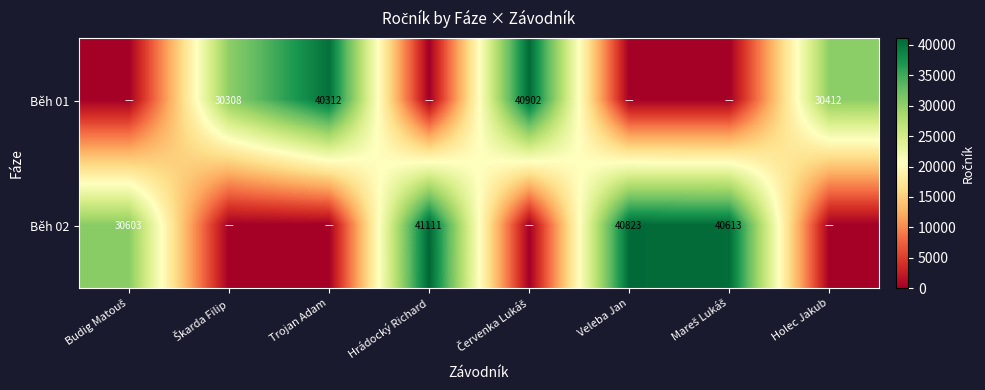

The Běh 02 series shows 41111 at Hrádocký Richard. True or false?

True